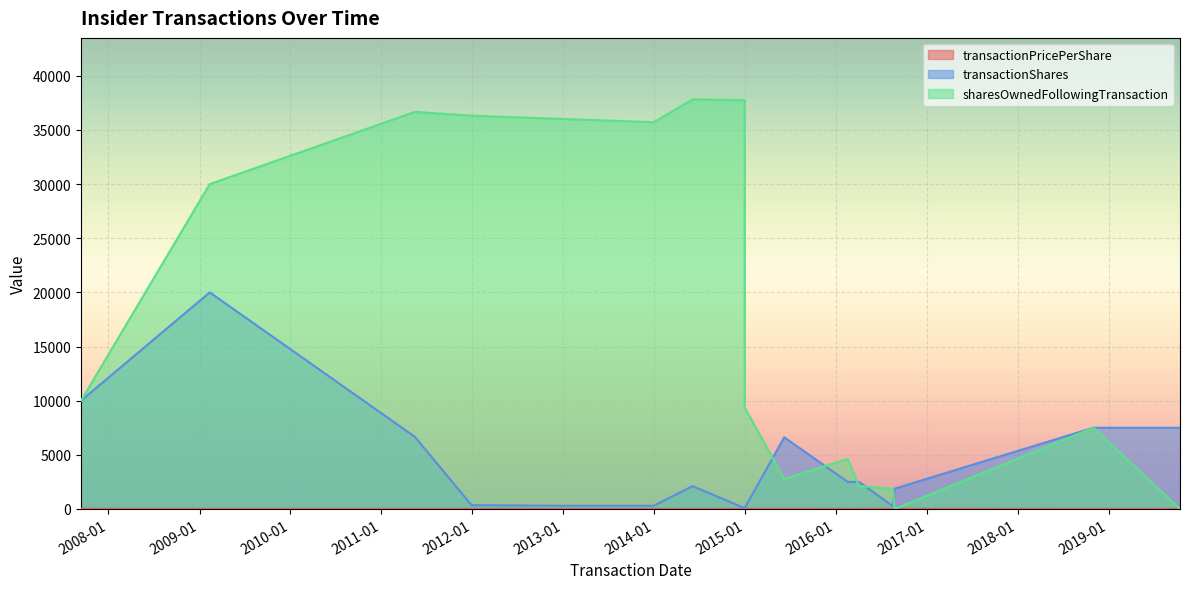

Reading right to left, transcribe all the data shown in this chart.

transactionPricePerShare: 2019-10-15=11.2	2018-11-01=12.4	2016-08-24=16.4	2016-08-18=16.3	2016-04-04=14.7	2016-02-18=13.0	2015-06-08=16.9	2014-12-31=15.2	2014-12-31=15.2	2014-06-05=4.6	2013-12-31=5.1	2012-12-31=5.0	2011-12-30=6.0	2011-05-16=6.5	2009-02-11=9.2	2007-09-13=15.0	2007-09-13=15.0
transactionShares: 2019-10-15=7500.0	2018-11-01=7500.0	2016-08-24=1873.0	2016-08-18=248.0	2016-04-04=2500.0	2016-02-18=2500.0	2015-06-08=6619.0	2014-12-31=75.0	2014-12-31=75.0	2014-06-05=2111.0	2013-12-31=300.0	2012-12-31=300.0	2011-12-30=350.0	2011-05-16=6667.0	2009-02-11=20000.0	2007-09-13=10000.0	2007-09-13=10000.0
sharesOwnedFollowingTransaction: 2019-10-15=0.0	2018-11-01=7500.0	2016-08-24=0.0	2016-08-18=1868.0	2016-04-04=2116.0	2016-02-18=4616.0	2015-06-08=2771.0	2014-12-31=9382.0	2014-12-31=37753.0	2014-06-05=37828.0	2013-12-31=35717.0	2012-12-31=36017.0	2011-12-30=36317.0	2011-05-16=36667.0	2009-02-11=30000.0	2007-09-13=10000.0	2007-09-13=10000.0